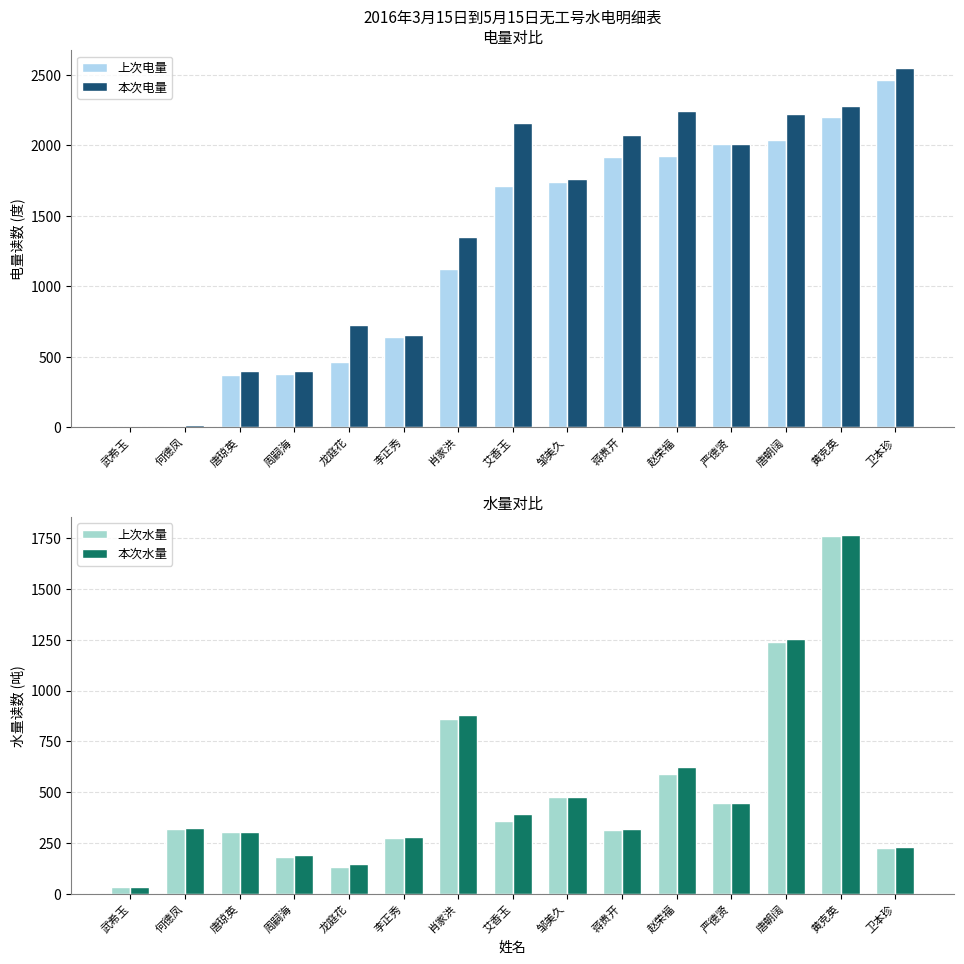

Is the value of 上次电量 at 黄克英 greater than the value of 上次水量 at 艾香玉?

Yes